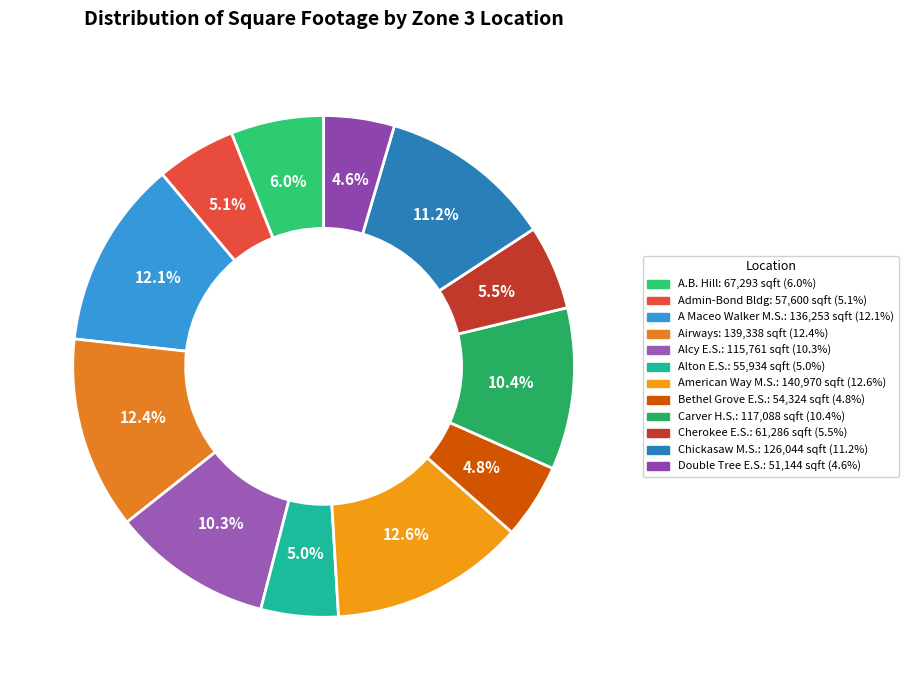

Which slice is the largest?

American Way M.S.